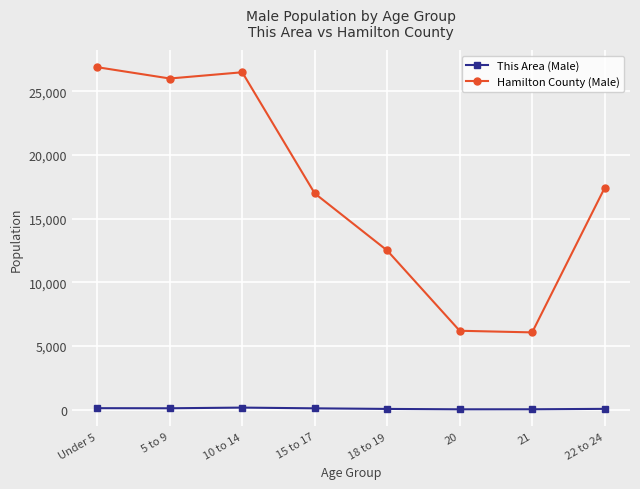

What is the sum of all This Area (Male) values?

589